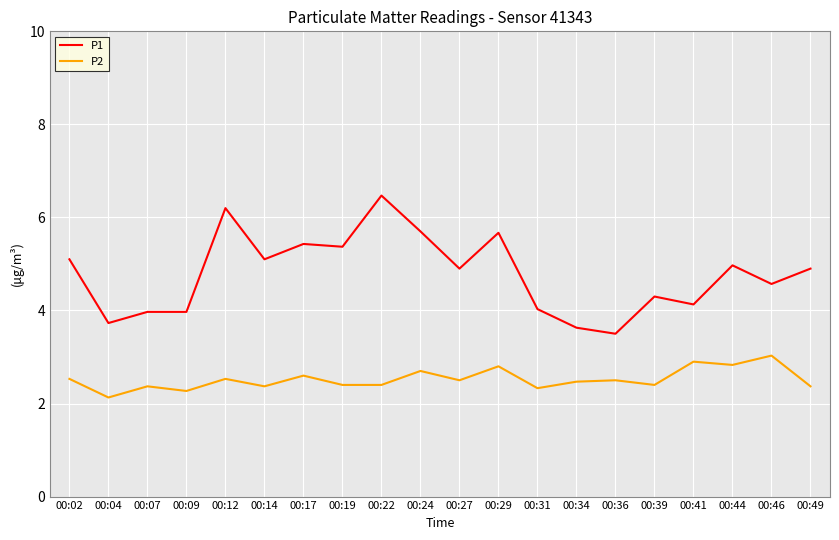

Between 00:29 and 00:31, which series saw the biggest shift?

P1